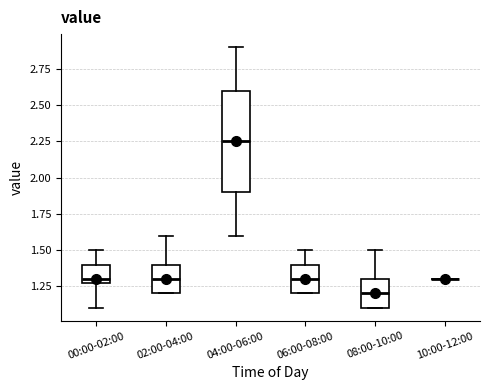

Where does the median line of the box for 06:00-08:00 sit on the y-axis? The values are not printed on the chart, so give them approximately, as read against the axis.

1.30